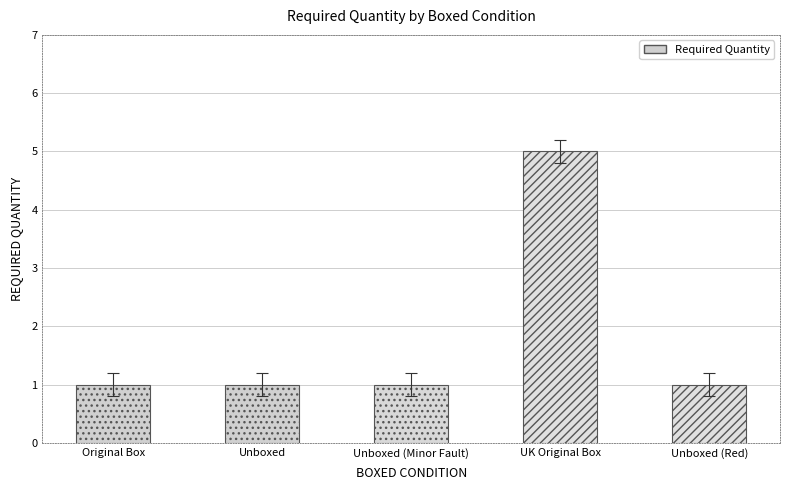

The chart shows a value of 1 at Unboxed (Minor Fault). True or false?

True